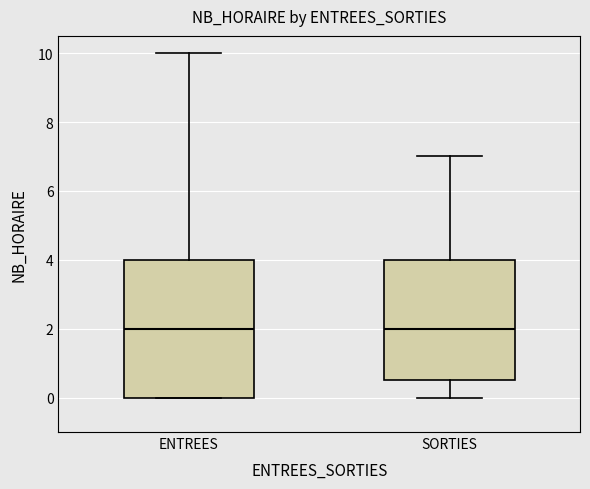

Which box is the tallest, from its lower edge to its upper edge?

ENTREES